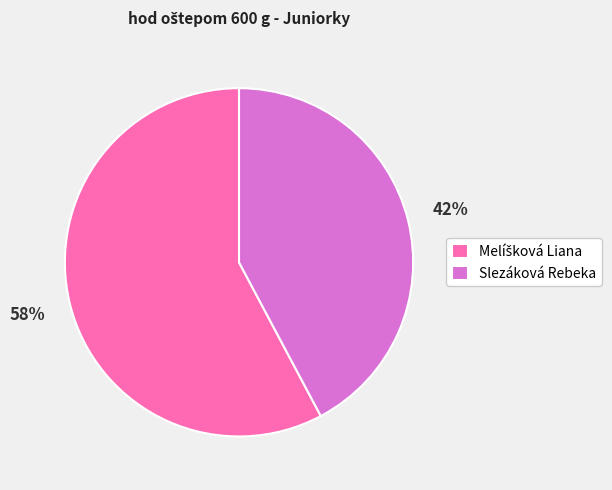

To the nearest percent, what percentage of the pie is Slezáková Rebeka?

42%